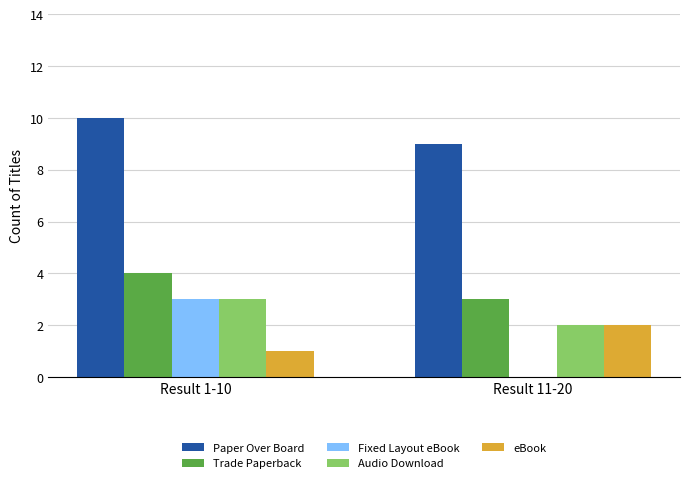

Is it true that Trade Paperback equals 4 at Result 1-10?

True